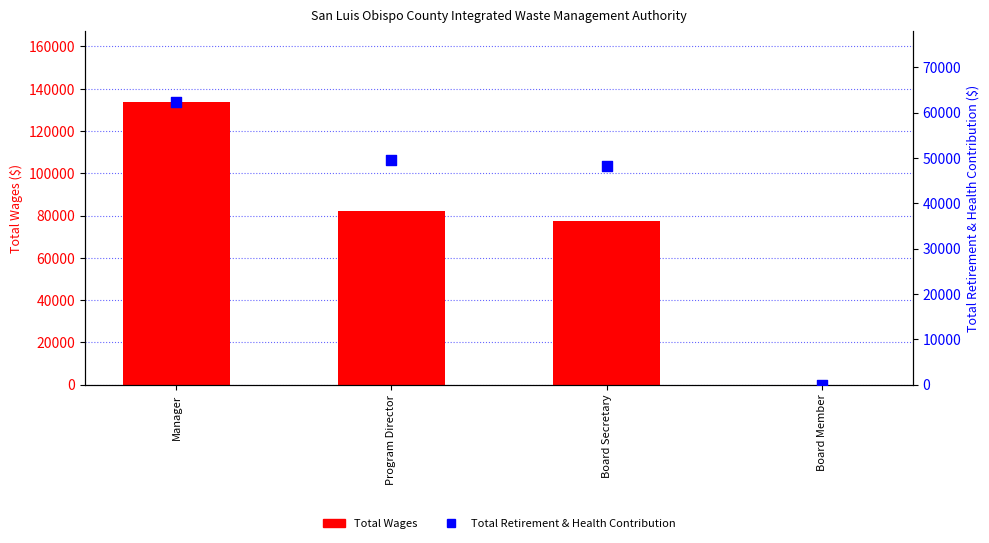

Which series has the largest Y range (max minus min)?

Total Wages